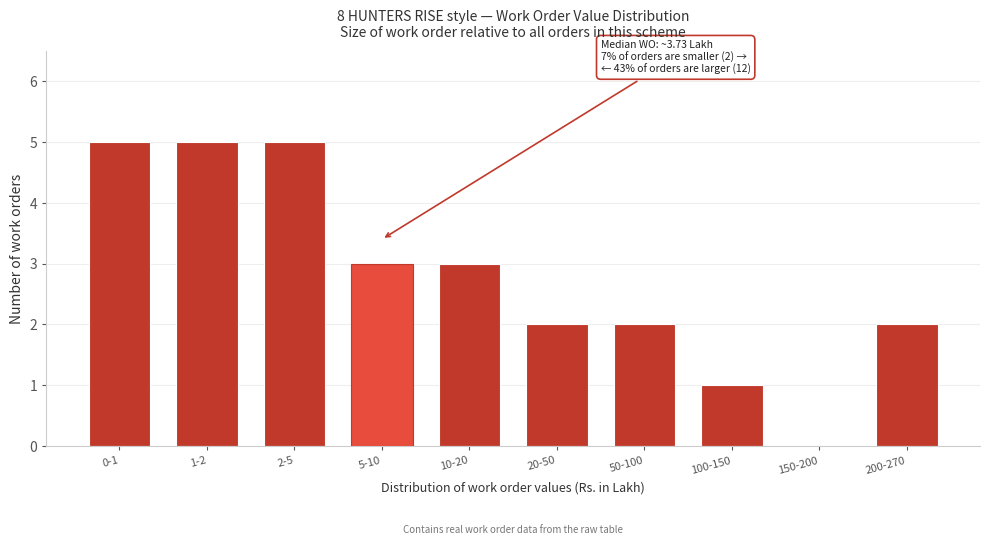

Reading right to left, transcribe all the data shown in this chart.

200-270=2	150-200=0	100-150=1	50-100=2	20-50=2	10-20=3	5-10=3	2-5=5	1-2=5	0-1=5